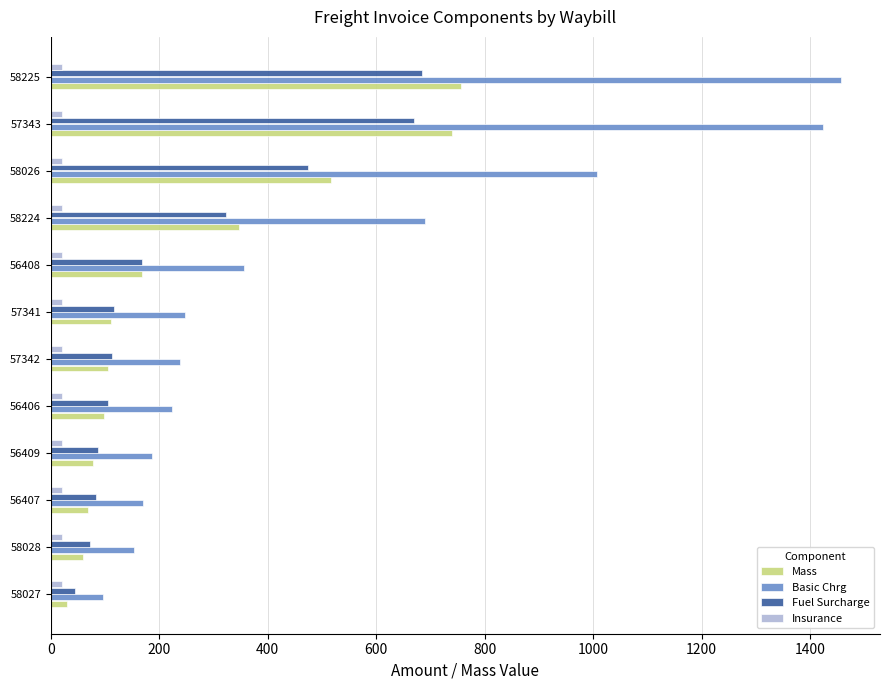

Rank the series by their maximum value, from highest to lowest.

Basic Chrg, Mass, Fuel Surcharge, Insurance